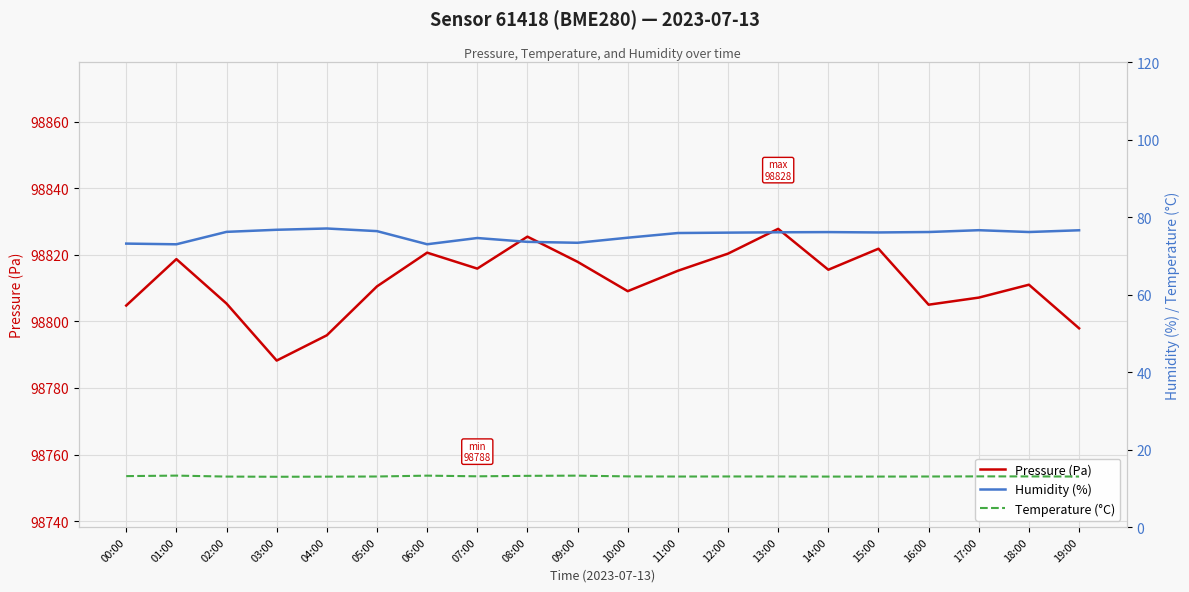

The value of Humidity (%) at 01:00 is 120.8. True or false?

False